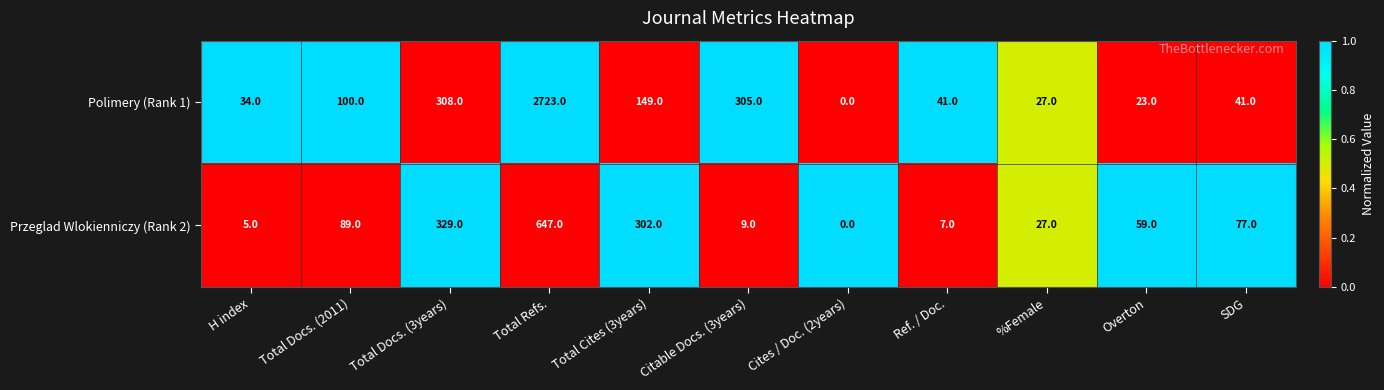

The Przeglad Wlokienniczy (Rank 2) series shows 13 at Citable Docs. (3years). True or false?

False